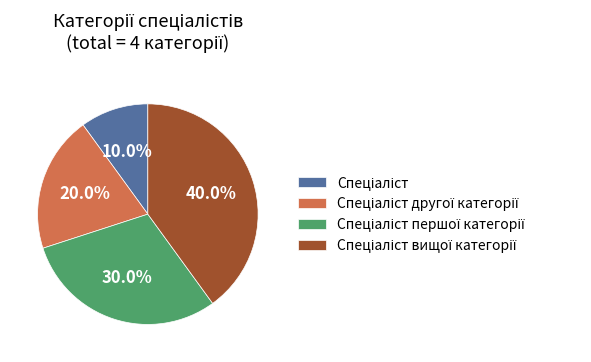

Does any single category account for the majority?

No